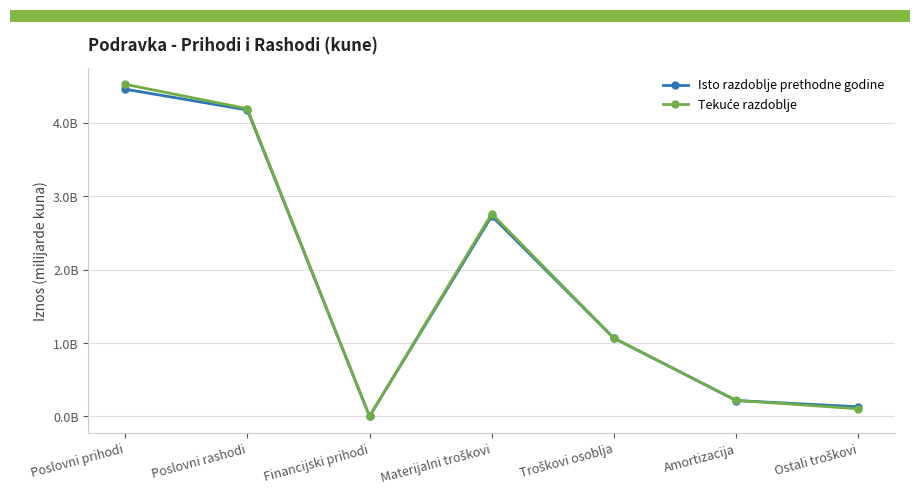

True or false: Isto razdoblje prethodne godine has a value of 2.7 at Materijalni troškovi.

True